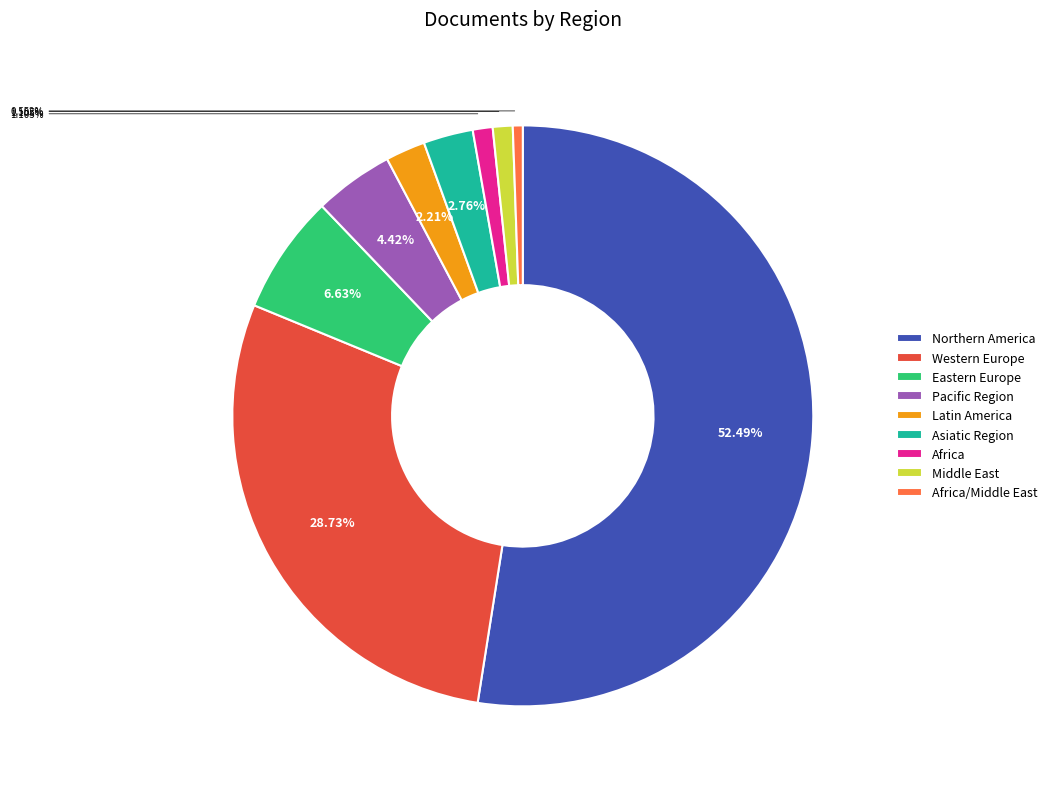

How many segments does this pie chart have?

9